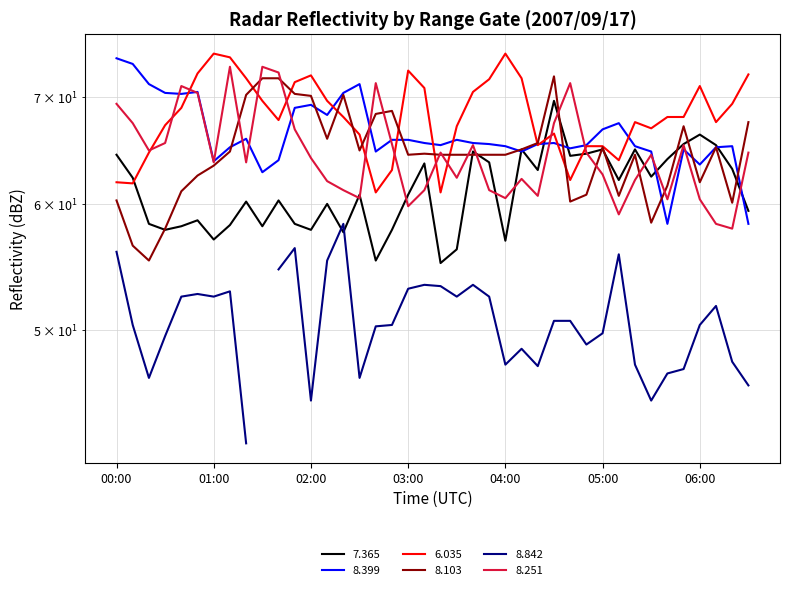

What position from the right is 00:20?

38